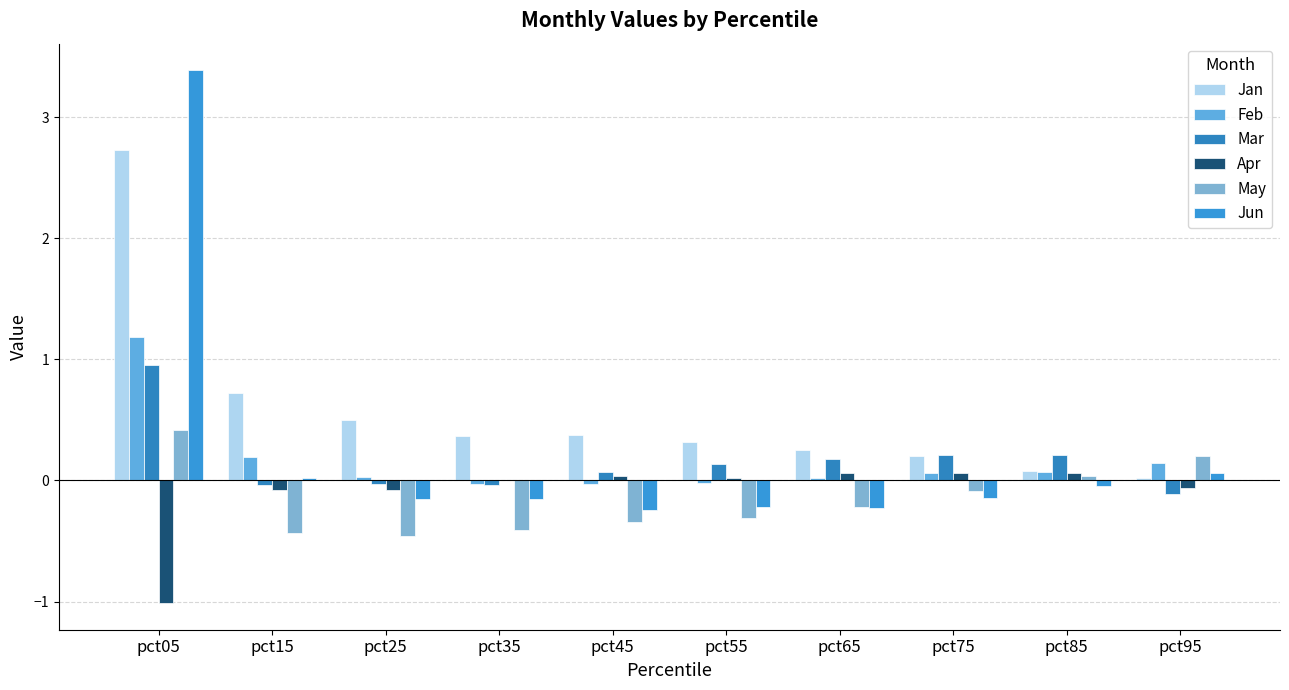

Which series has the largest total across all categories?

Jan